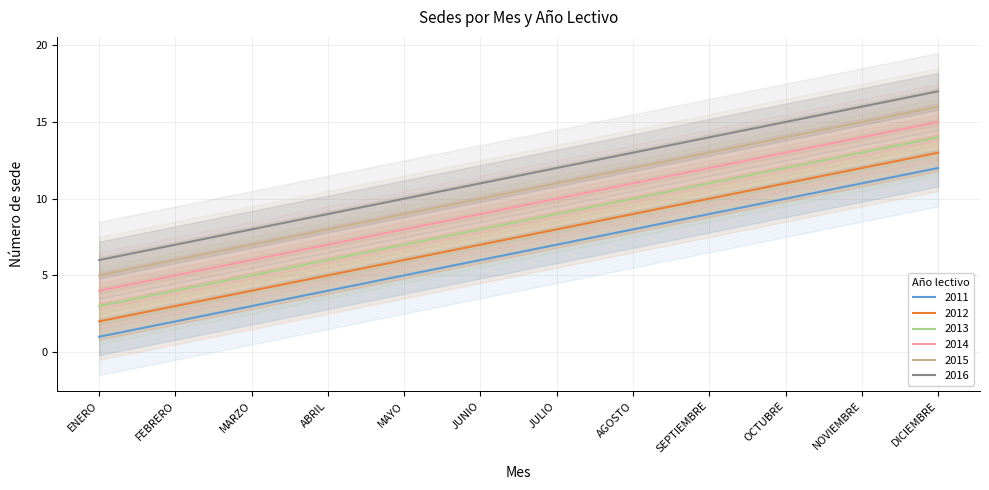

Which series changed the most between AGOSTO and SEPTIEMBRE?

2011